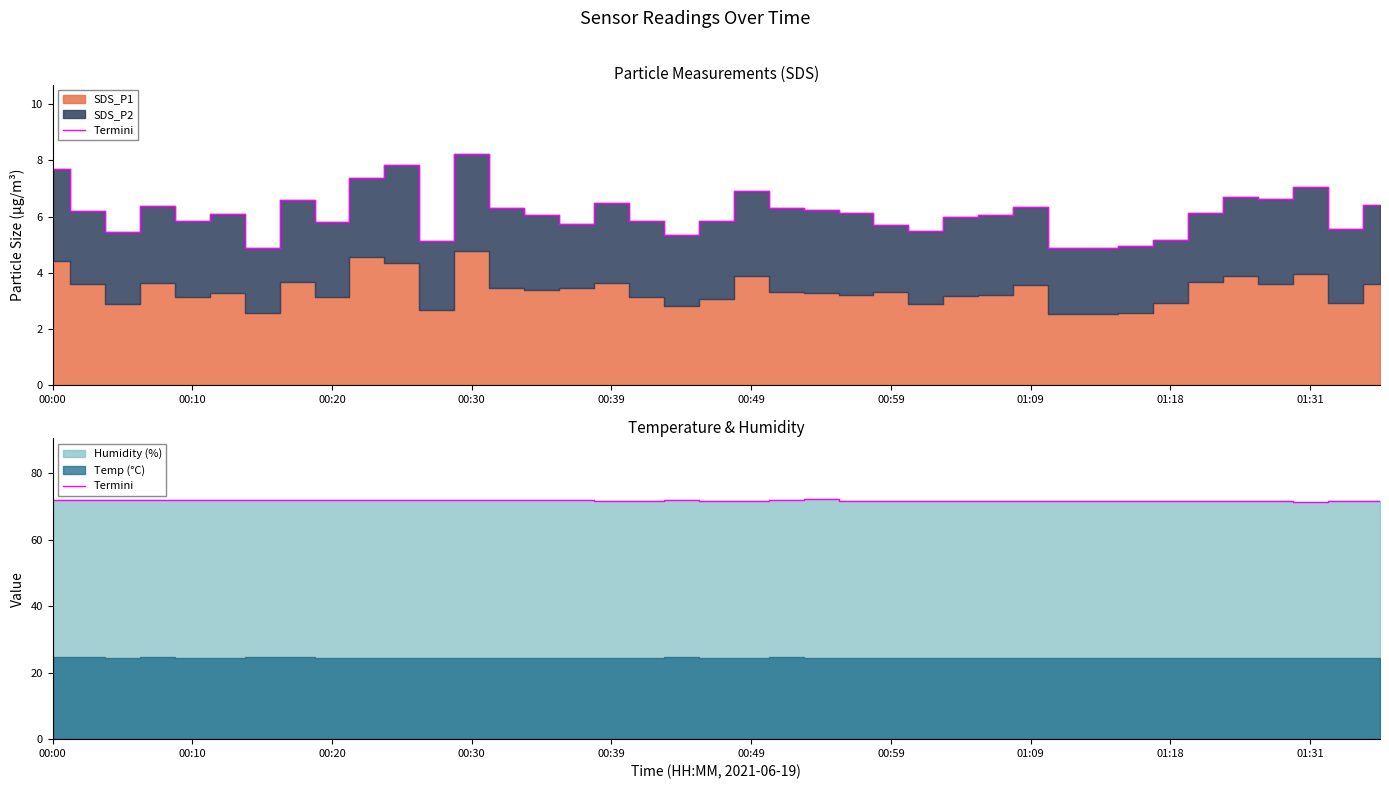

What is the ratio of the value at 29 to the value at 00:30?

1.0